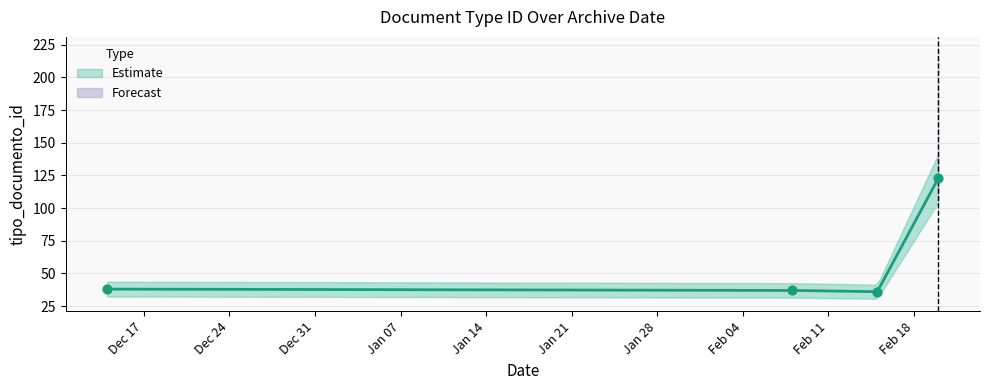

Approximately how many times larger is the value at 2013-02-15 compared to 2013-02-08?

1.0